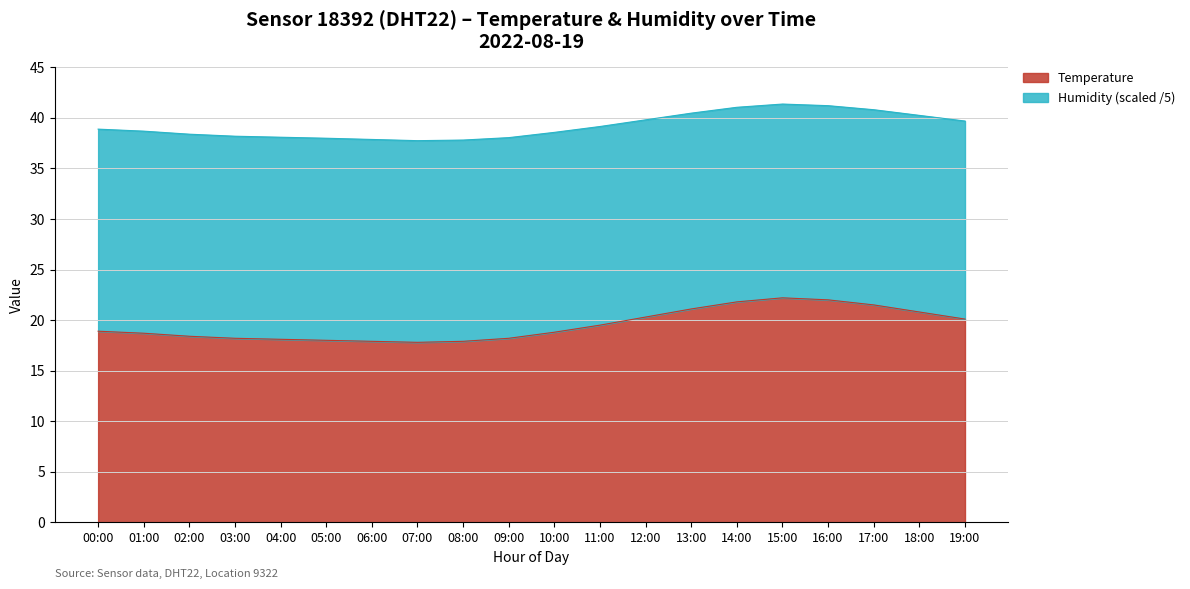

Reading left to right, extract all data points from this chart.

18.9	18.7	18.4	18.2	18.1	18.0	17.9	17.8	17.9	18.2	18.8	19.5	20.3	21.1	21.8	22.2	22.0	21.5	20.8	20.1